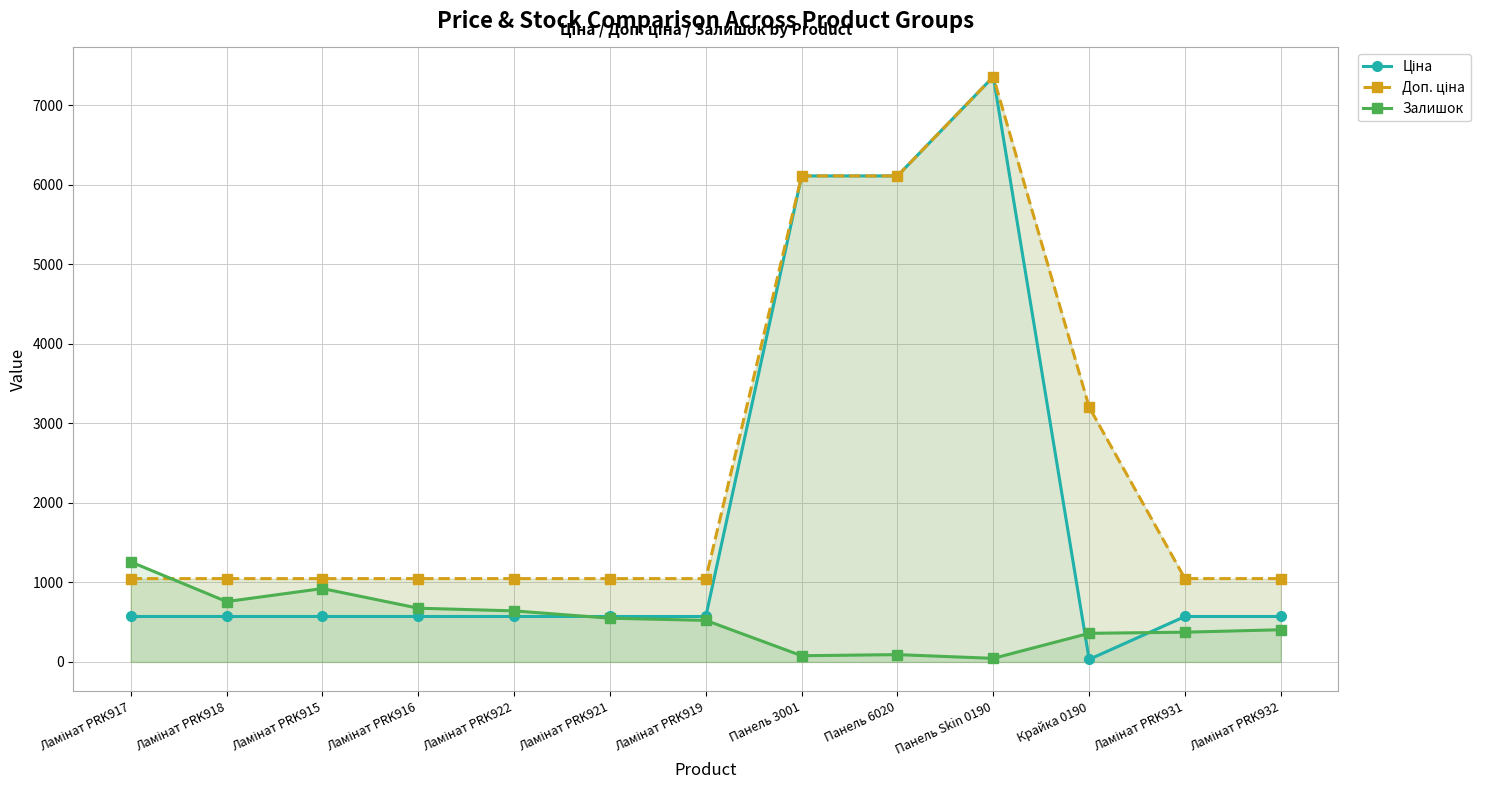

What is the value of the Доп. ціна point at the 1st from the left?

1048.0